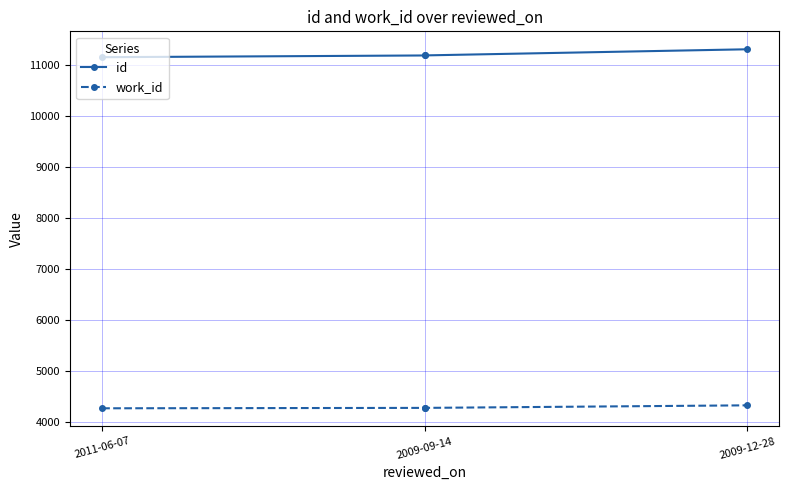

List the series in order of their peak value, lowest first.

work_id, id